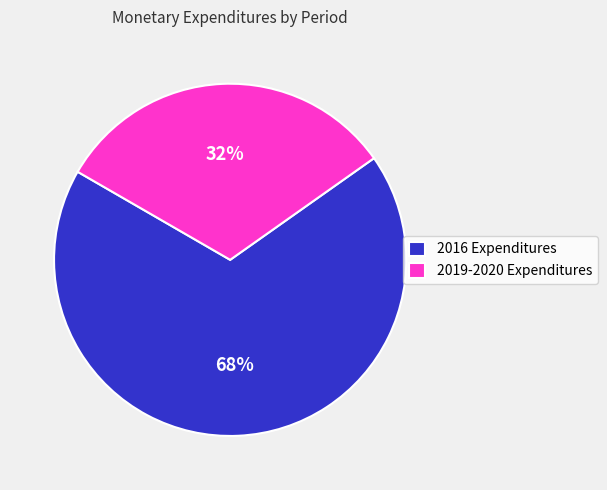

To the nearest percent, what is the difference between the 2016 Expenditures and 2019-2020 Expenditures slice percentages?

36%